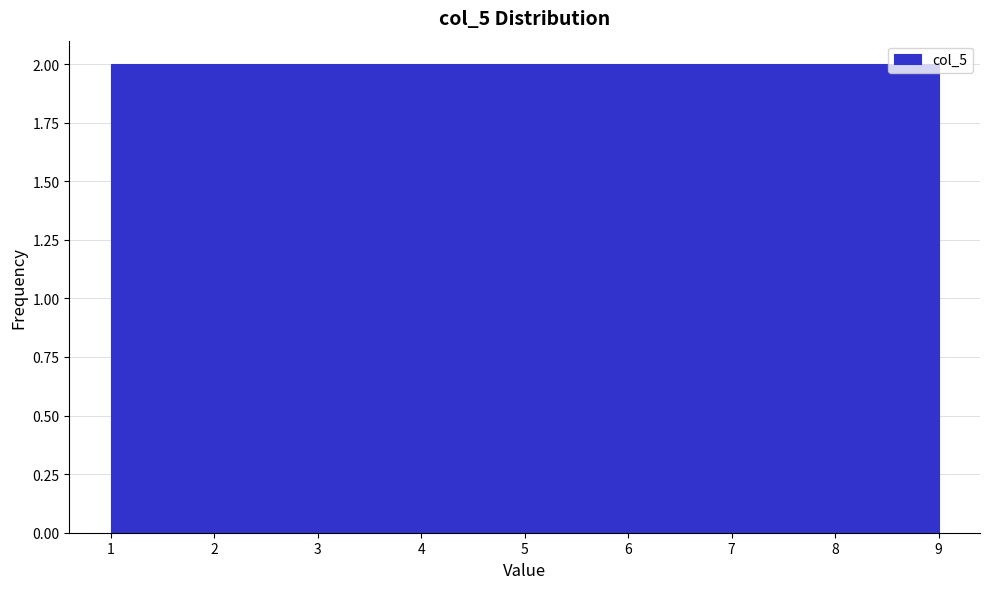

What is the height of the bar covering 8.1 to 9.0 on the x-axis? Neither the bar edges nor the heights are printed on the chart, so give them approximately, as read against the axes.

2